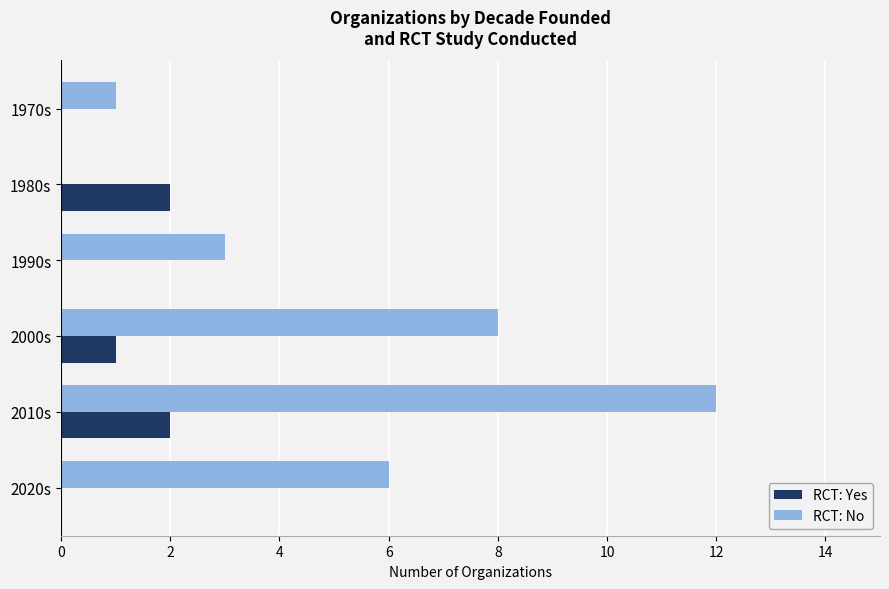

What is the sum of all RCT: No values?

30